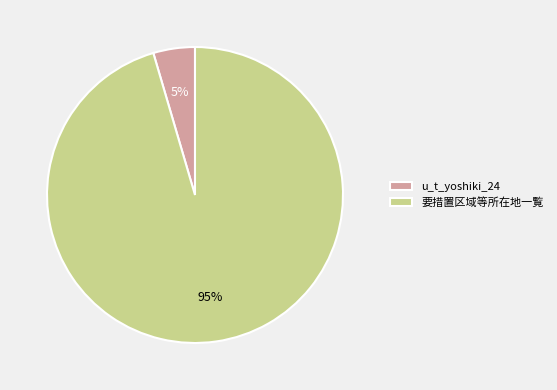

To the nearest percent, what is the average slice percentage?

50%